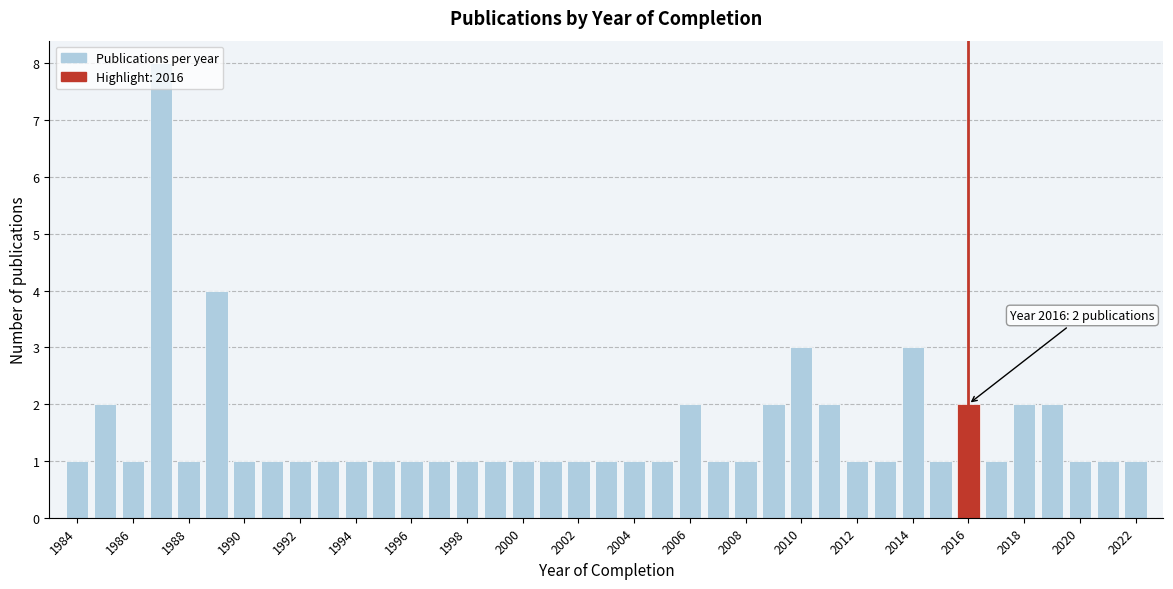

Which range on the x-axis has the tallest bar?

1986.5 to 1987.5